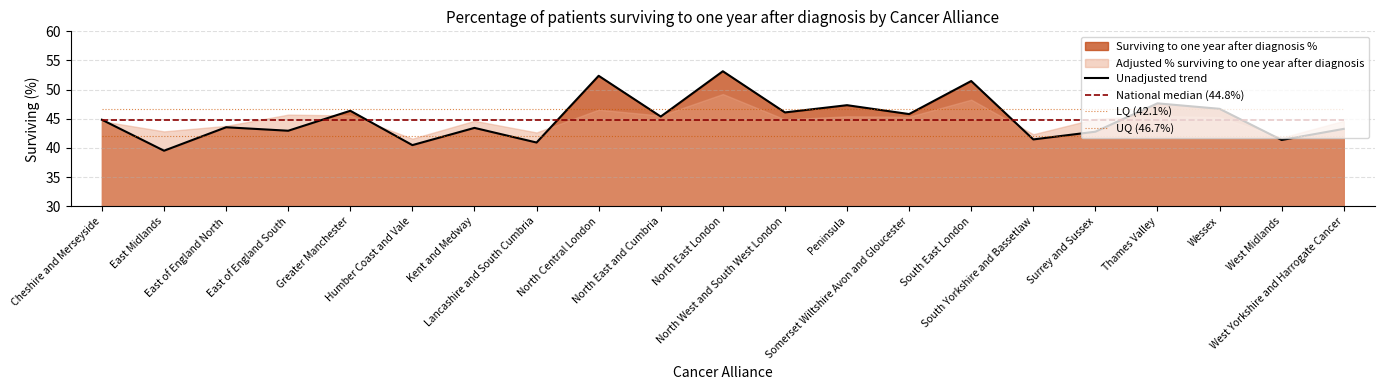

What is the total value across all series at Thames Valley?

181.3